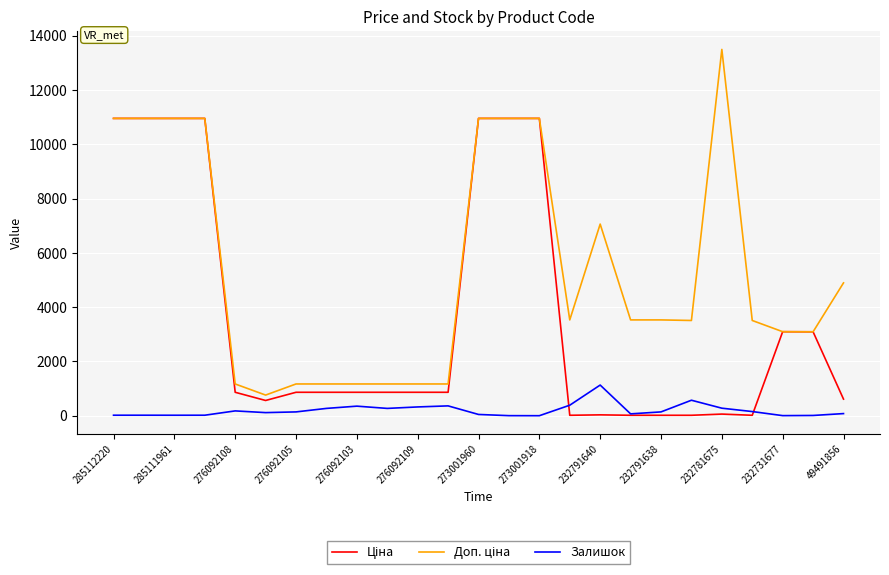

How many interior local valleys does the Доп. ціна series have?

4